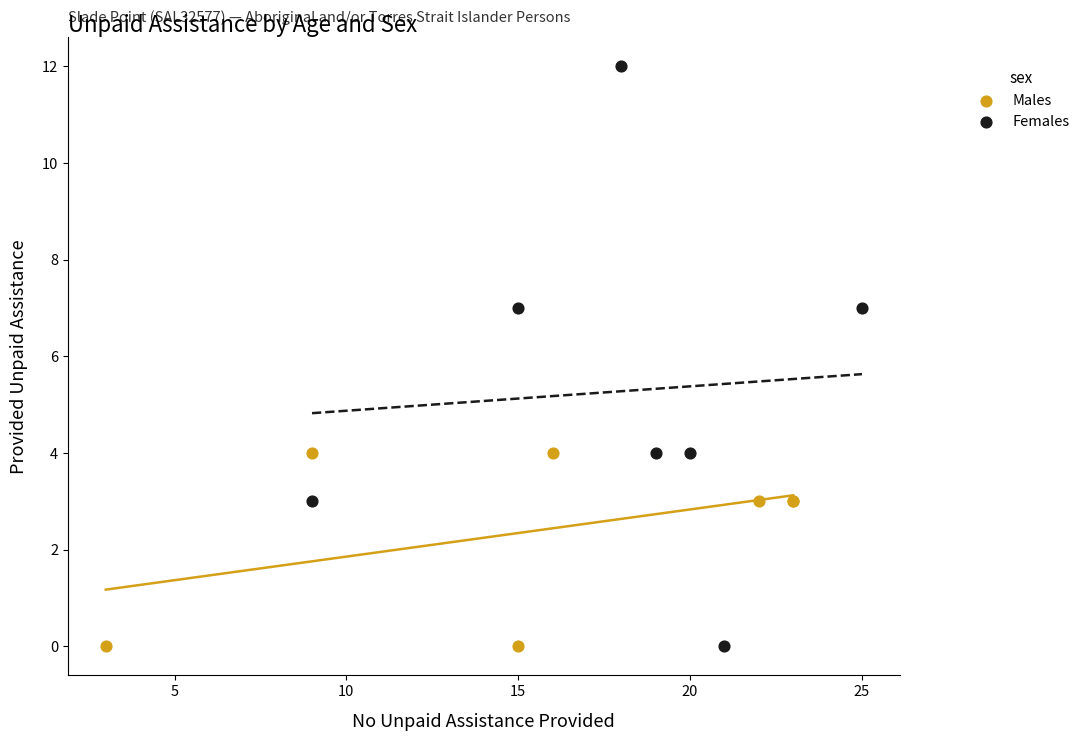

Which series reaches the maximum Y coordinate?

Females